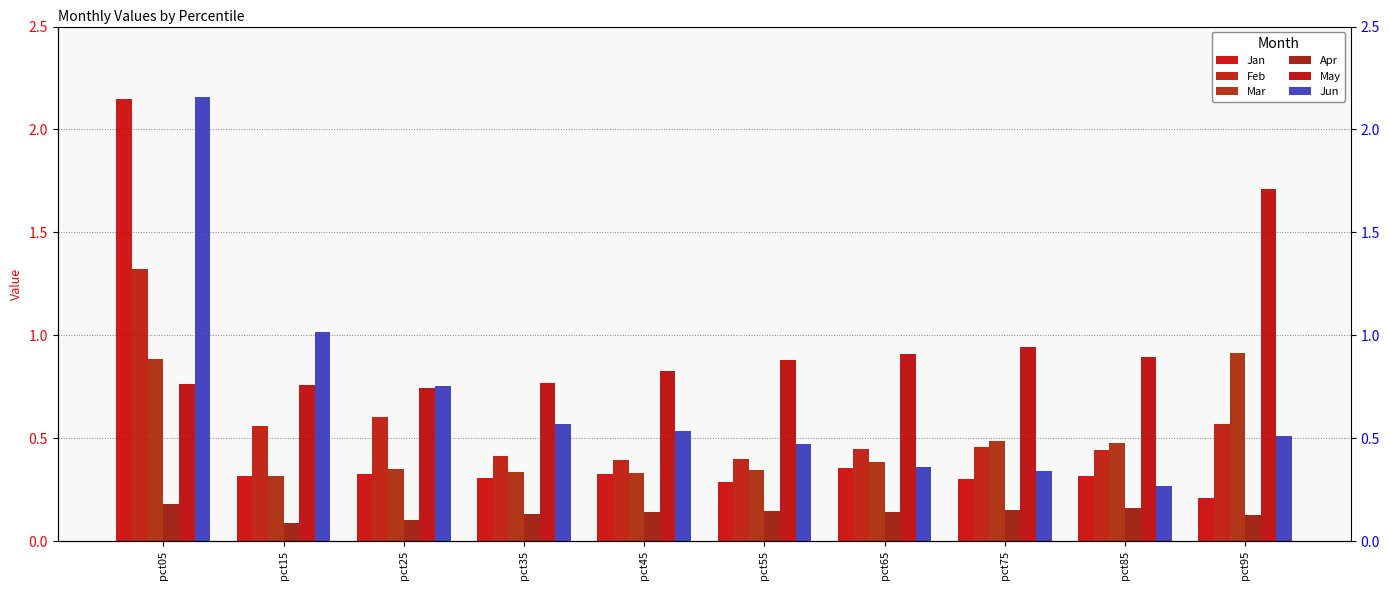

What is the value of the Apr bar at the 3rd from the left?

0.1